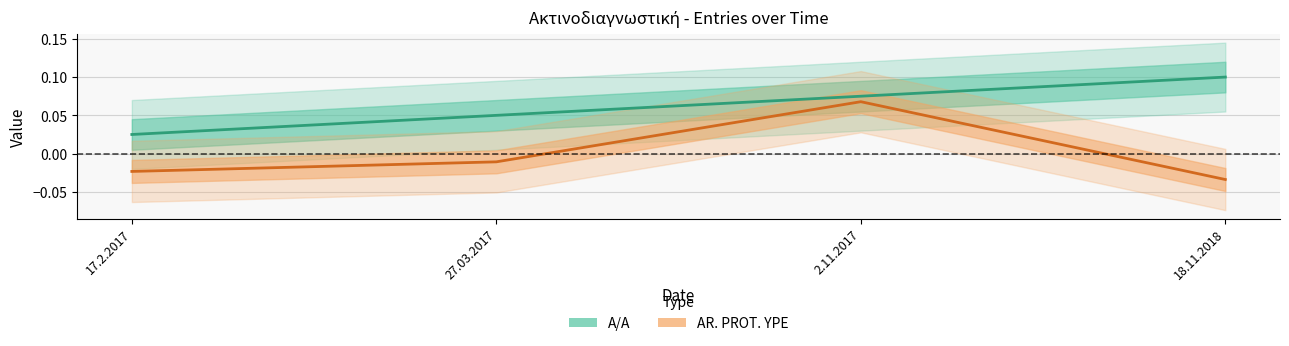

How many data points in AR. PROT. YPE are above 0?

1